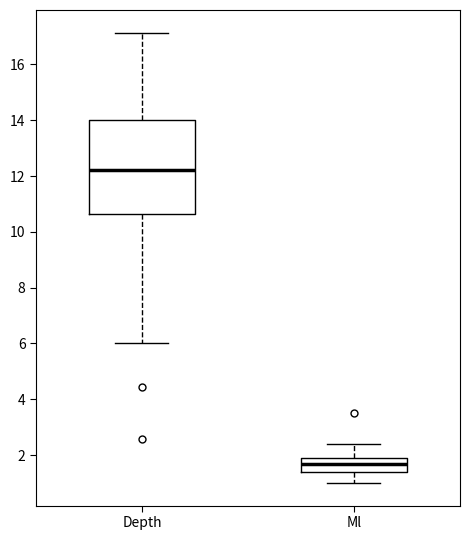

Reading left to right, transcribe this box plot: for each box, give where its median line is, the range the box spans, and where its two whiskers end, as read against the y-axis. The values are not printed on the chart, so give them approximately, as read against the axis.

Depth: median 12.2, box 10.6 to 14.0, whiskers 6.0 to 17.2
Ml: median 1.8, box 1.4 to 2.0, whiskers 1.0 to 2.4